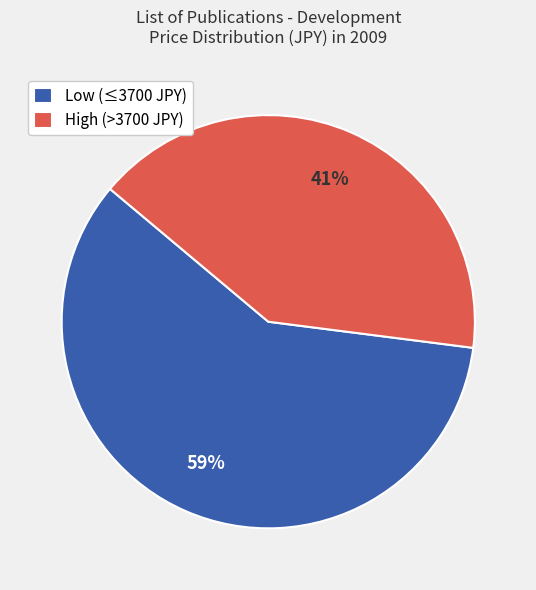

To the nearest percent, what is the average slice percentage?

50%